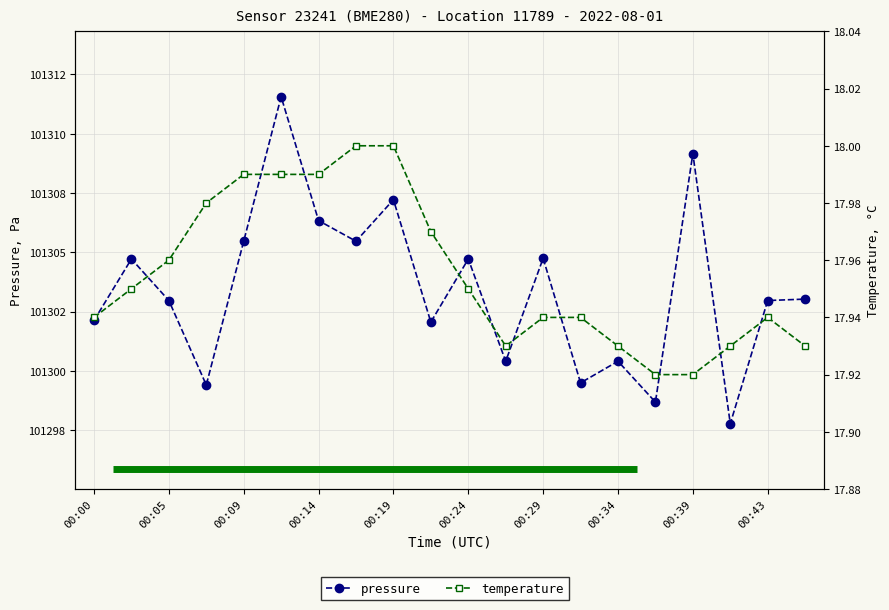

Is the value of pressure at 00:00 greater than the value of temperature at 13?

Yes